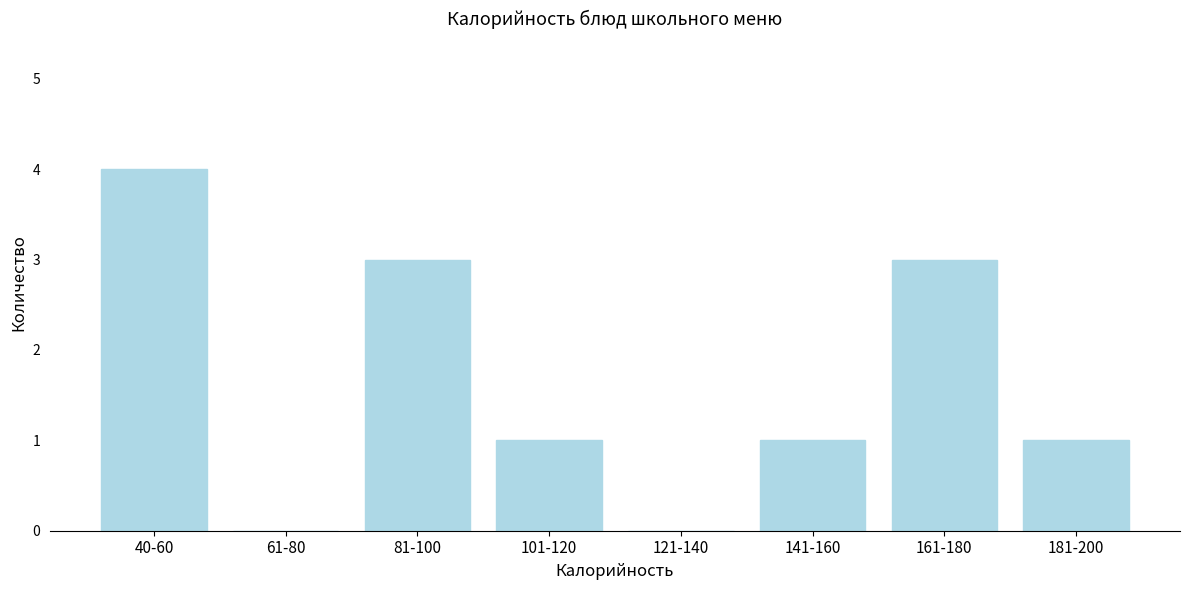

Reading right to left, transcribe all the data shown in this chart.

181-200=1	161-180=3	141-160=1	121-140=0	101-120=1	81-100=3	61-80=0	40-60=4